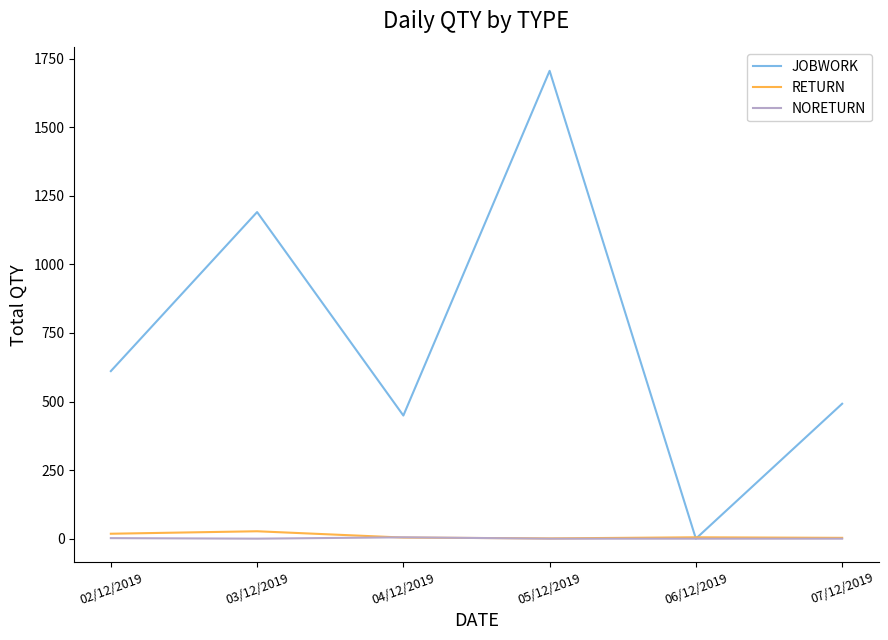

At which label does JOBWORK reach its peak?

05/12/2019